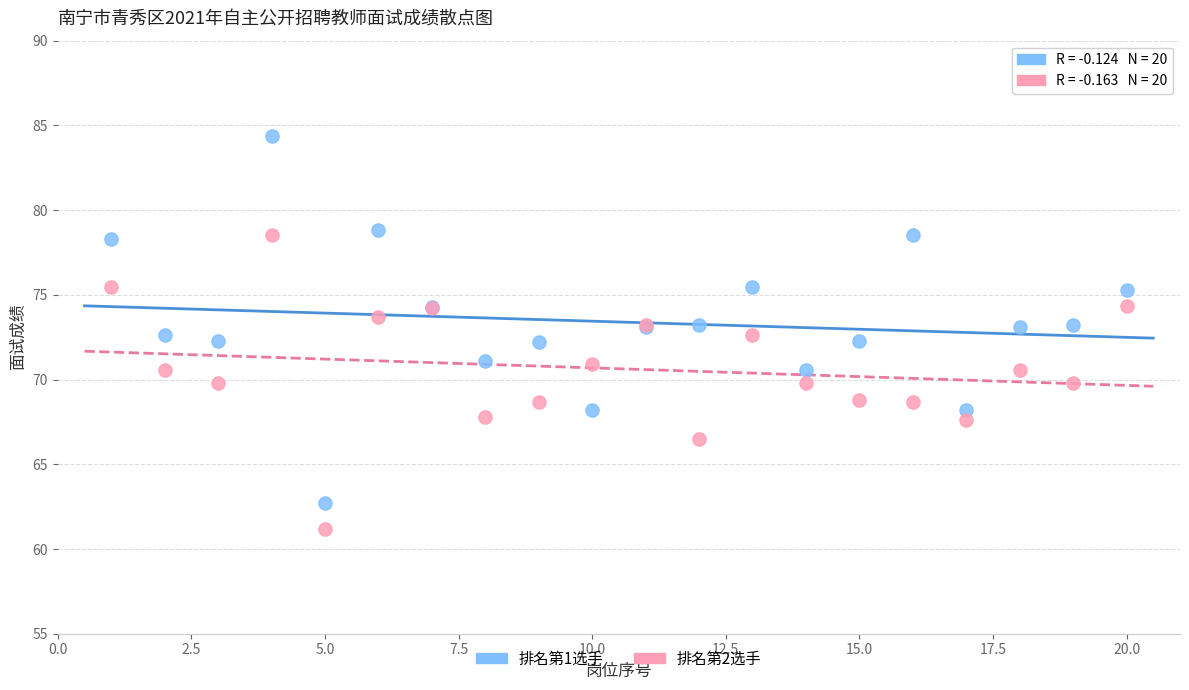

Which series reaches the minimum Y coordinate?

排名第2选手